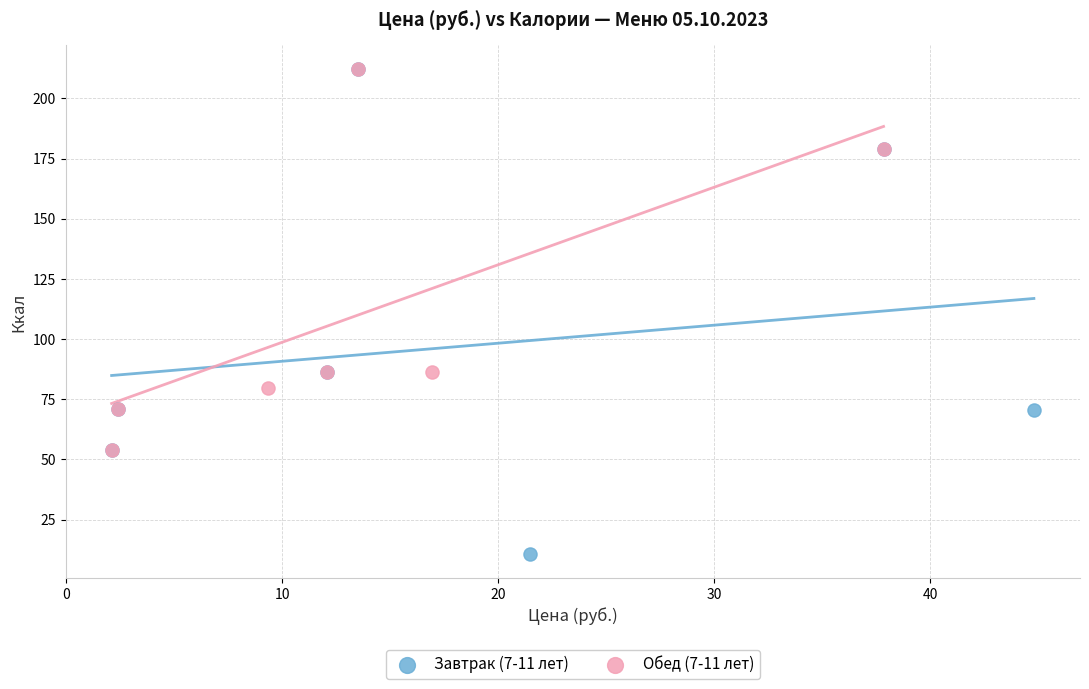

What are all the series names shown in the legend?

Завтрак (7-11 лет), Обед (7-11 лет)